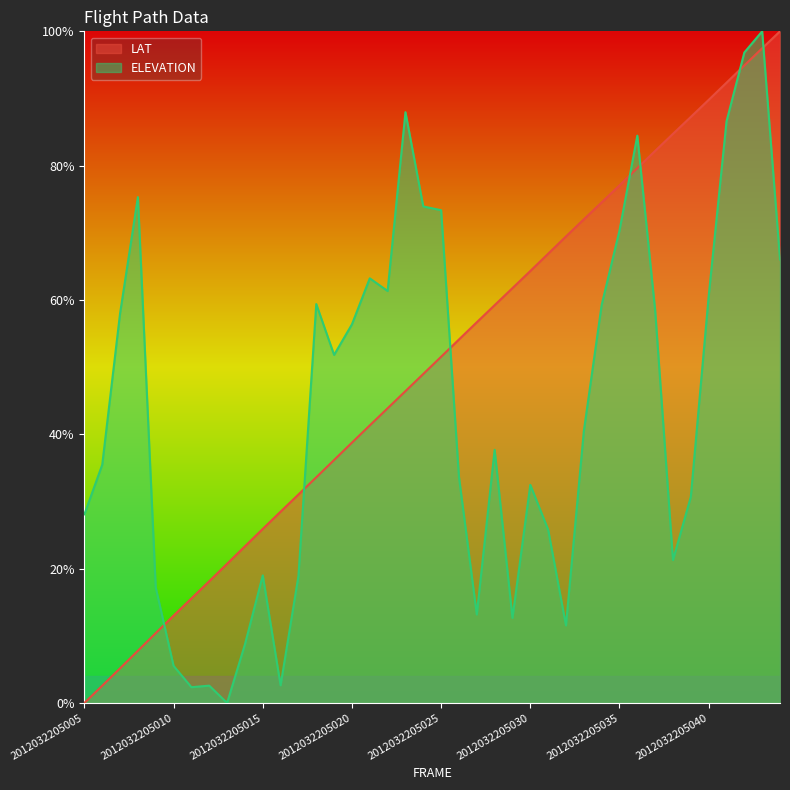

Does the chart display data point markers on the line(s)?

No